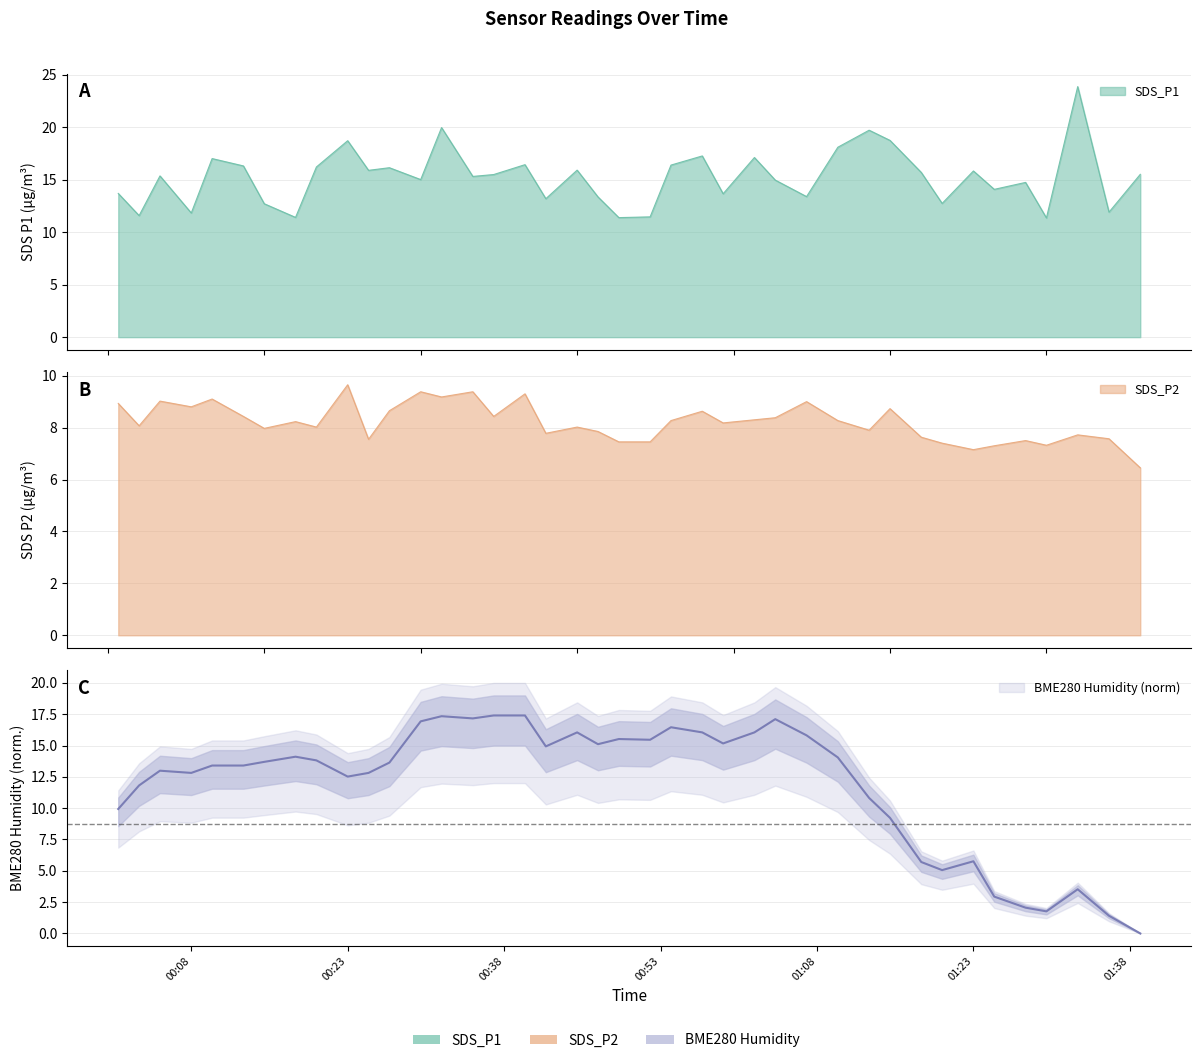

What are all the series names shown in the legend?

SDS_P1, SDS_P2, BME280_humidity